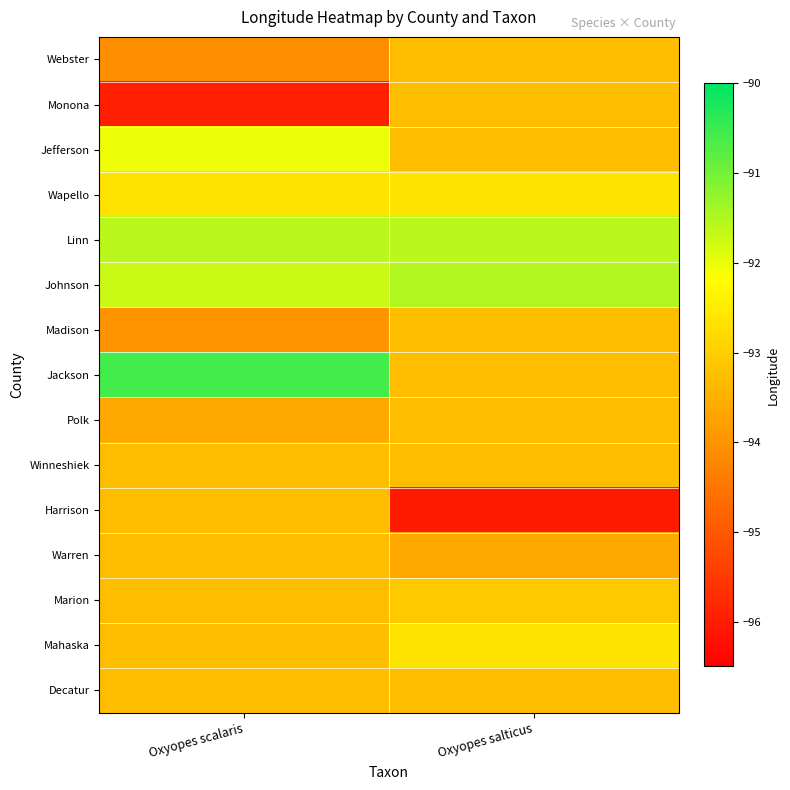

Which series changed the most between Oxyopes scalaris and Oxyopes salticus?

Jackson